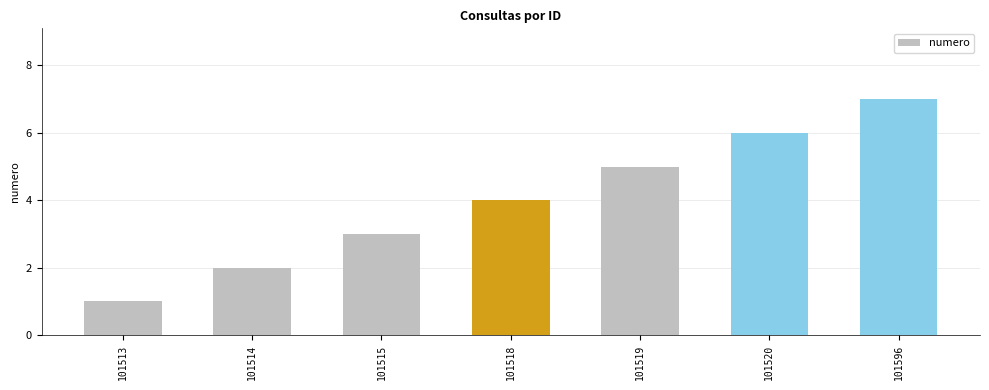

Rank the categories by value from highest to lowest.

101596, 101520, 101519, 101518, 101515, 101514, 101513